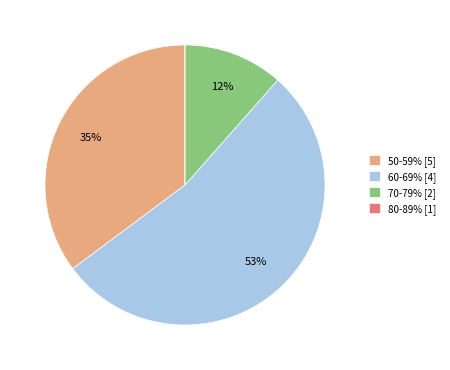

Between 70-79% [2] and 50-59% [5], which is larger?

50-59% [5]